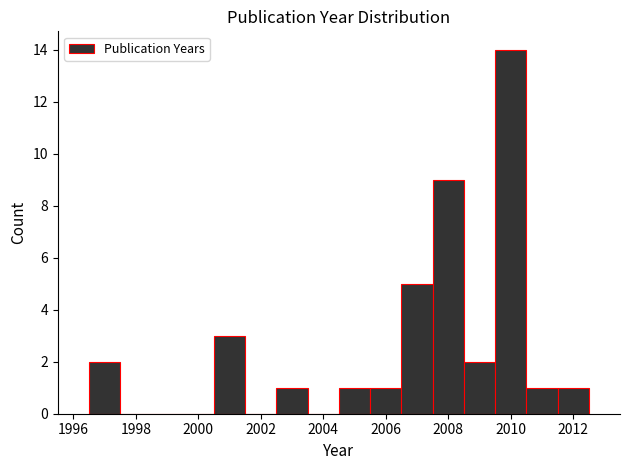

What is the height of the bar covering 2007.5 to 2008.5 on the x-axis? Neither the bar edges nor the heights are printed on the chart, so give them approximately, as read against the axes.

9